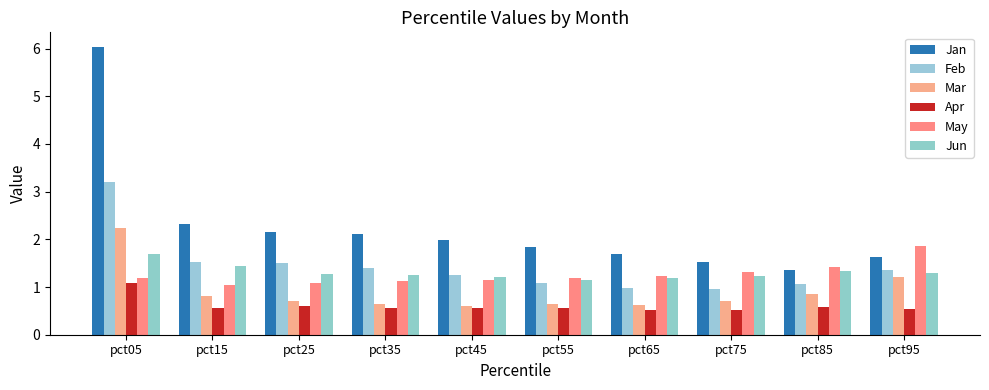

Between pct15 and pct25, which series saw the biggest shift?

Jan